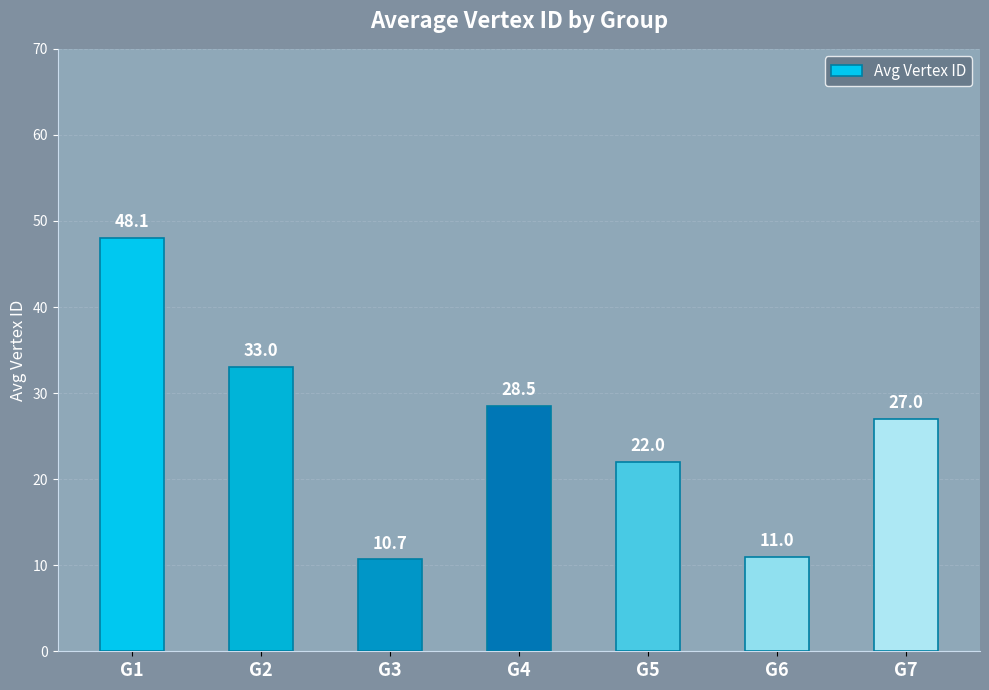

What is the approximate value at G3?

10.7